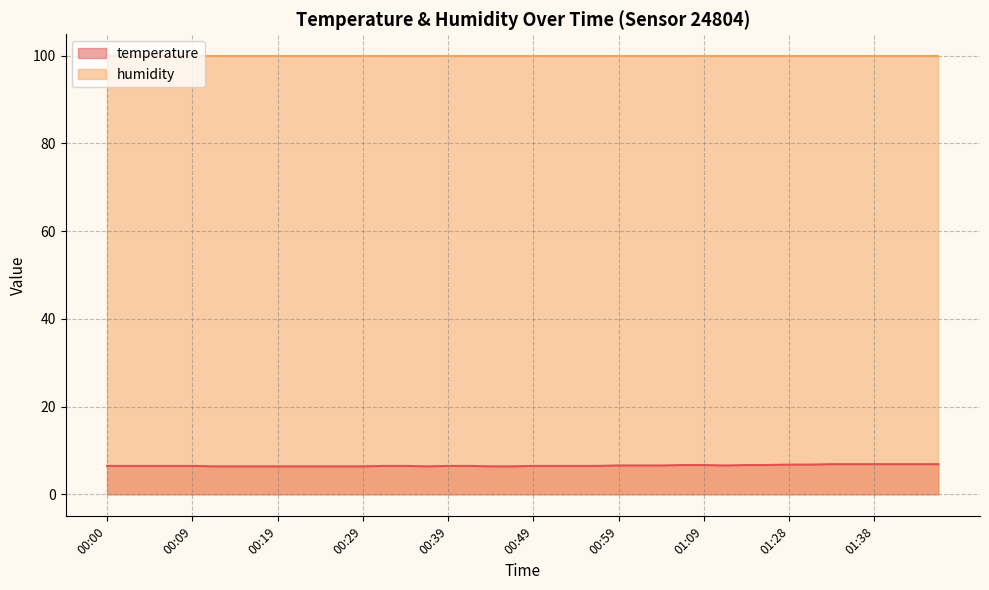

What position from the left is 00:57?

24